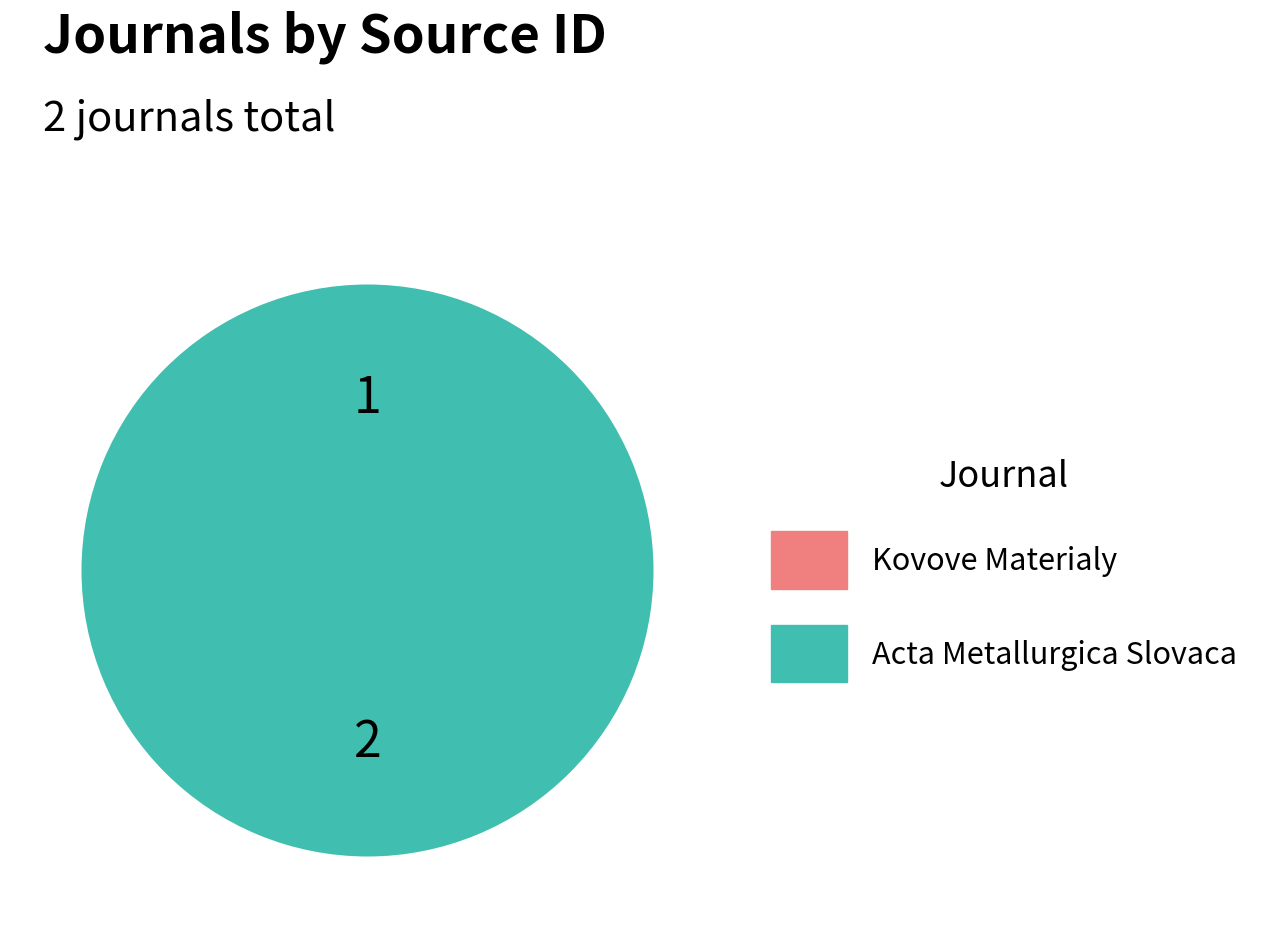

Is it true that Acta Metallurgica Slovaca is 100% of the pie?

True